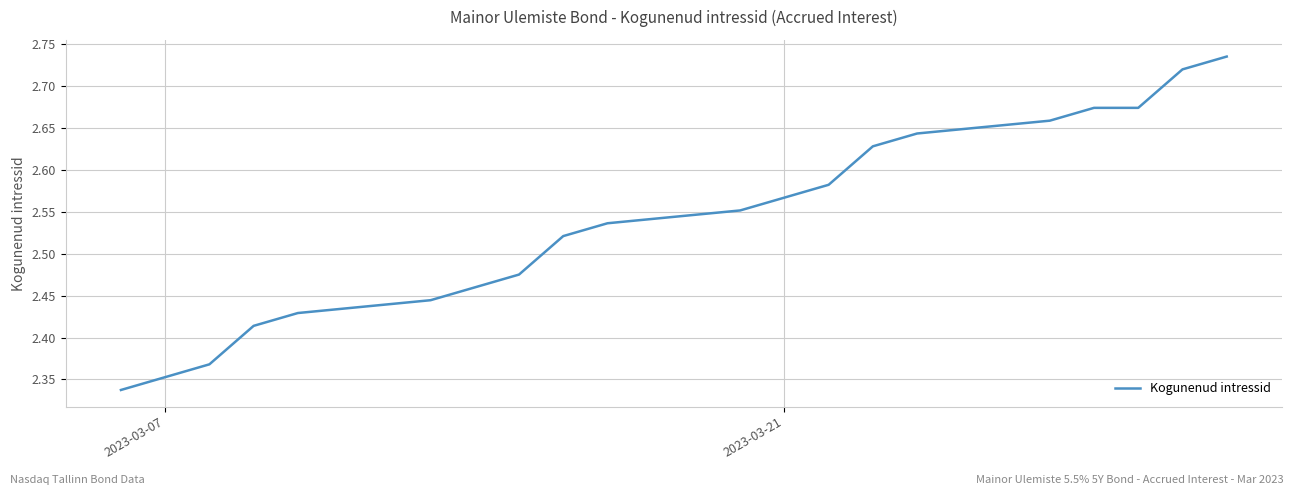

What is the difference between the maximum and minimum values?

0.4